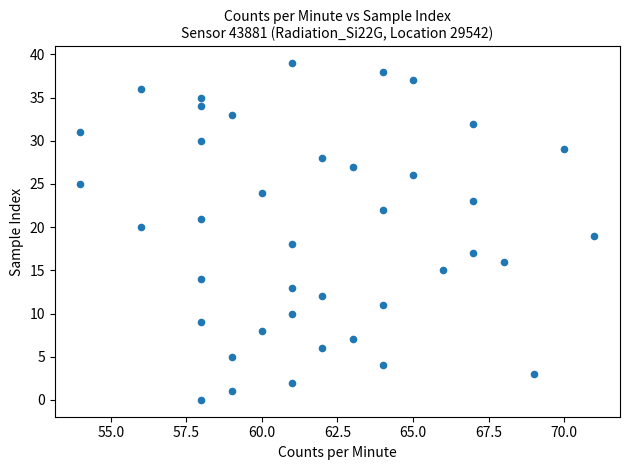

What is the range of X values (max minus min)?

17